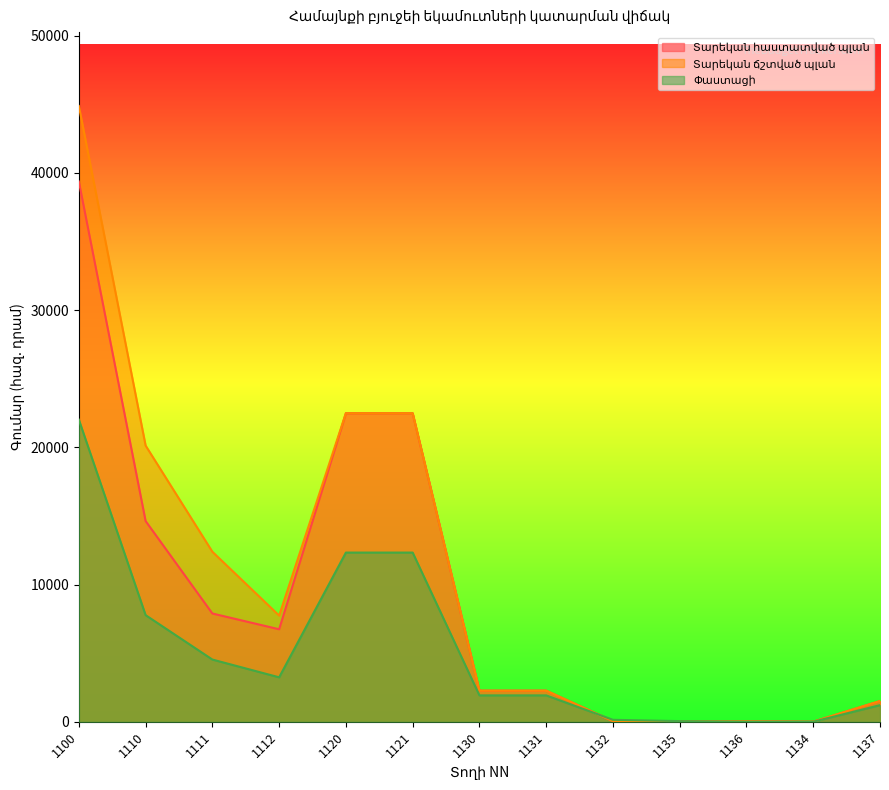

How many lines are shown in the chart?

3